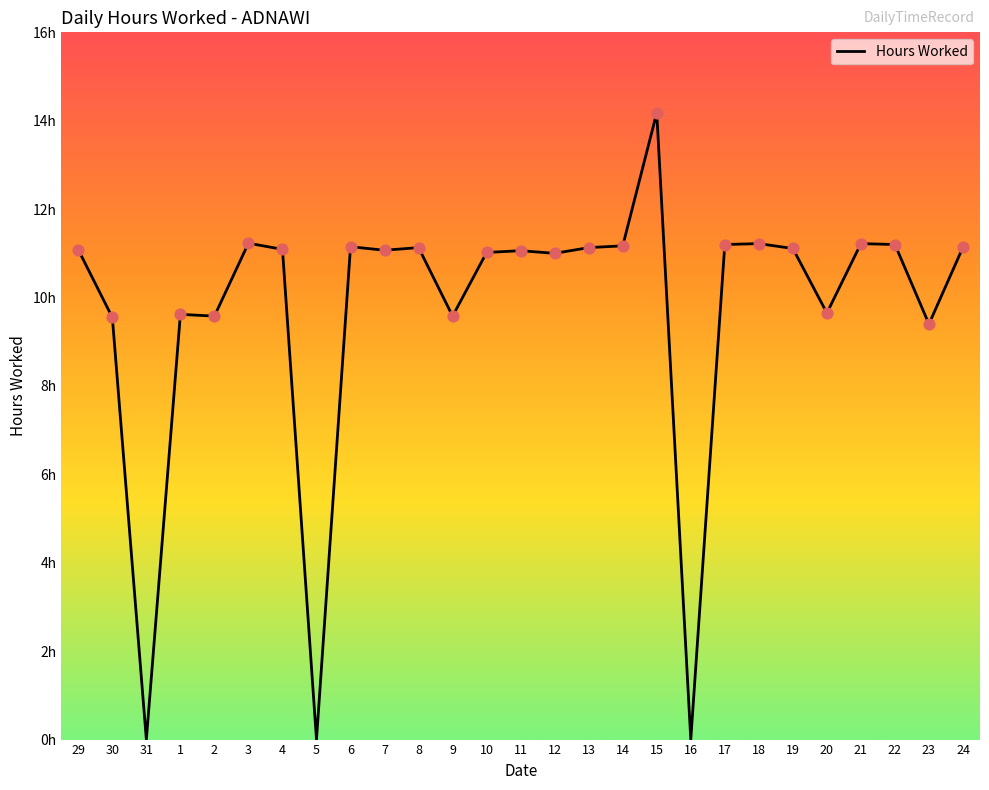

Does the chart have visible grid lines?

No